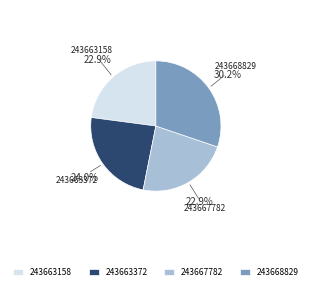

To the nearest percent, what is the average slice percentage?

25%